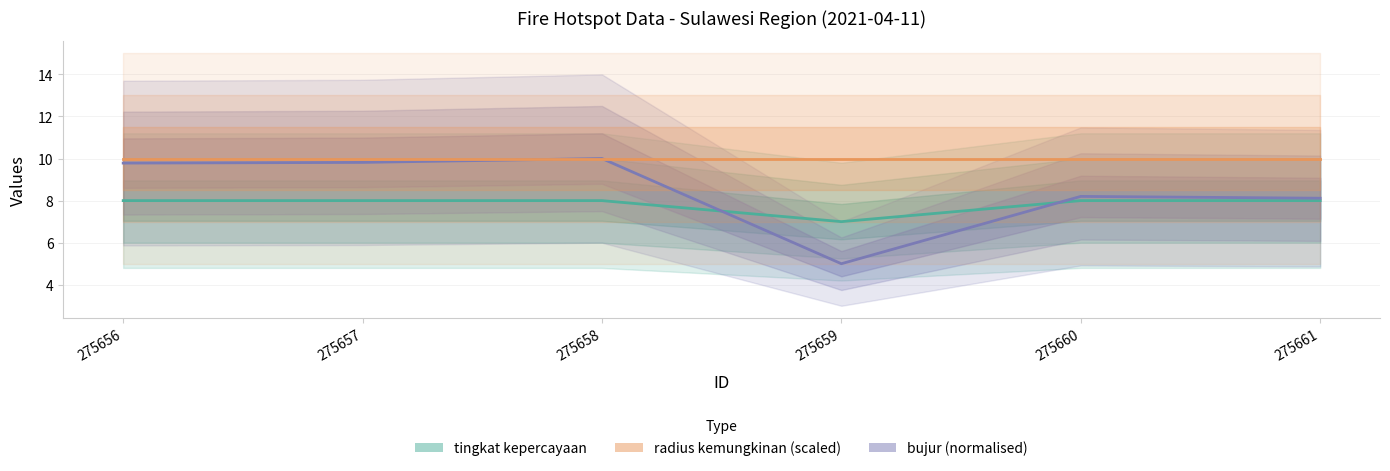

Which category has the lowest value across all series?

275659